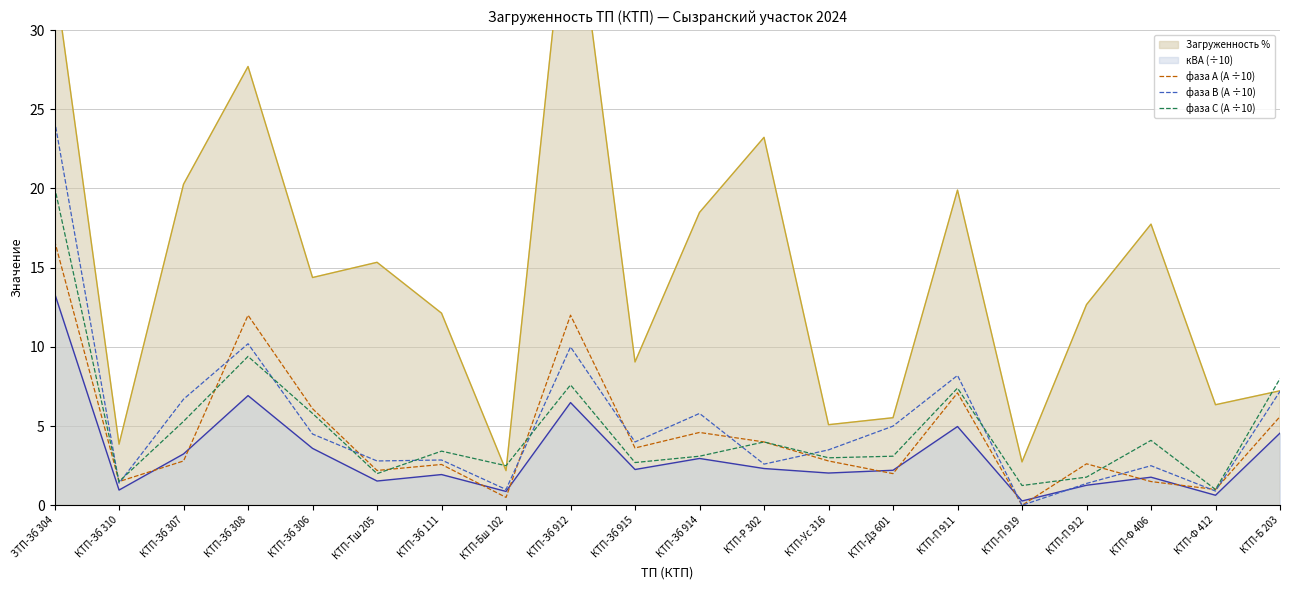

What is the difference between the second highest and minimum values in the фаза А (А ÷10) series?

12.0